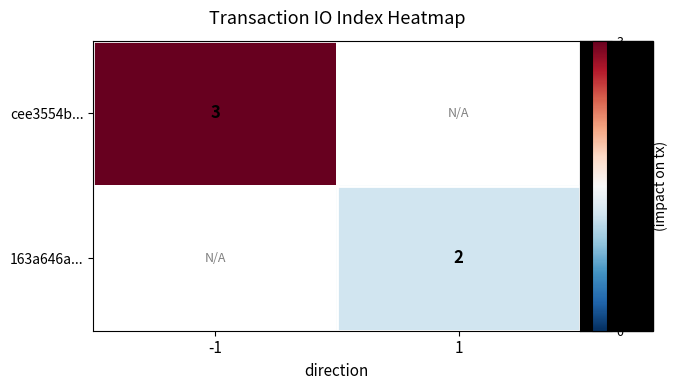

Which label corresponds to the smallest value in the chart?

1